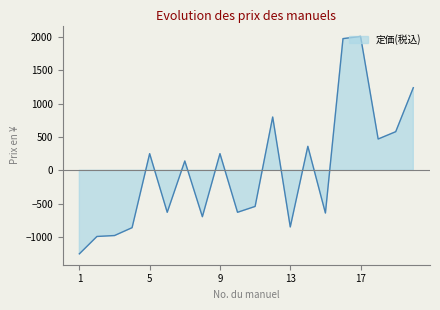

What is the difference between the second highest and second lowest values?

2970.0